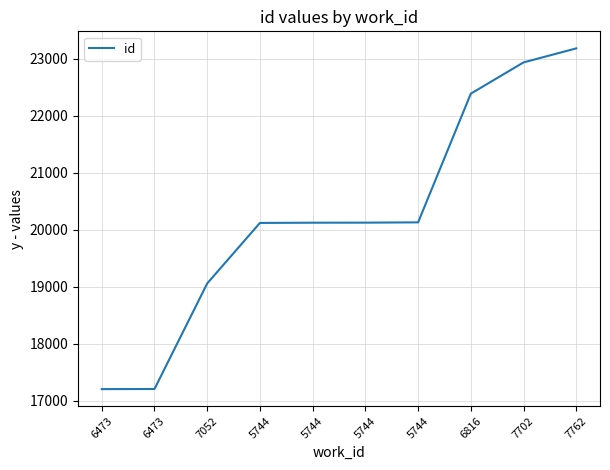

At which category does the chart reach its peak across all series?

7762